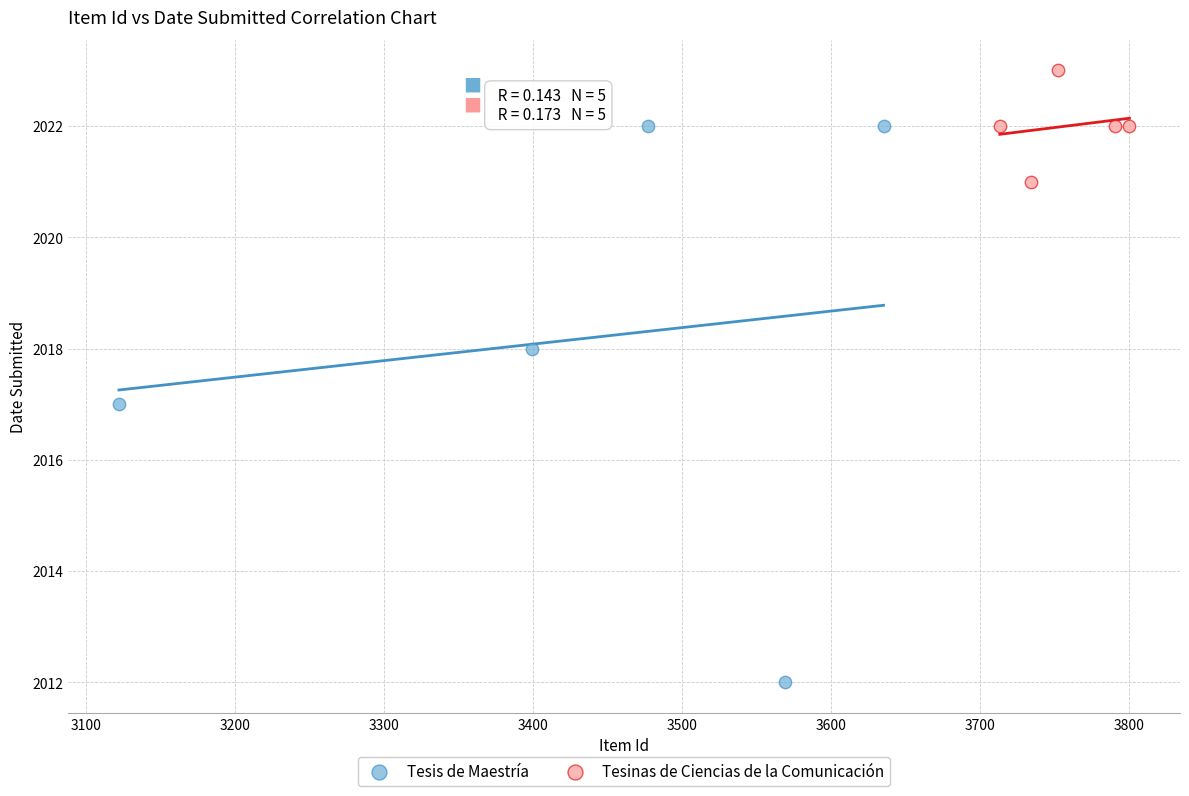

Which series contains the highest Y value?

Tesinas de Ciencias de la Comunicación